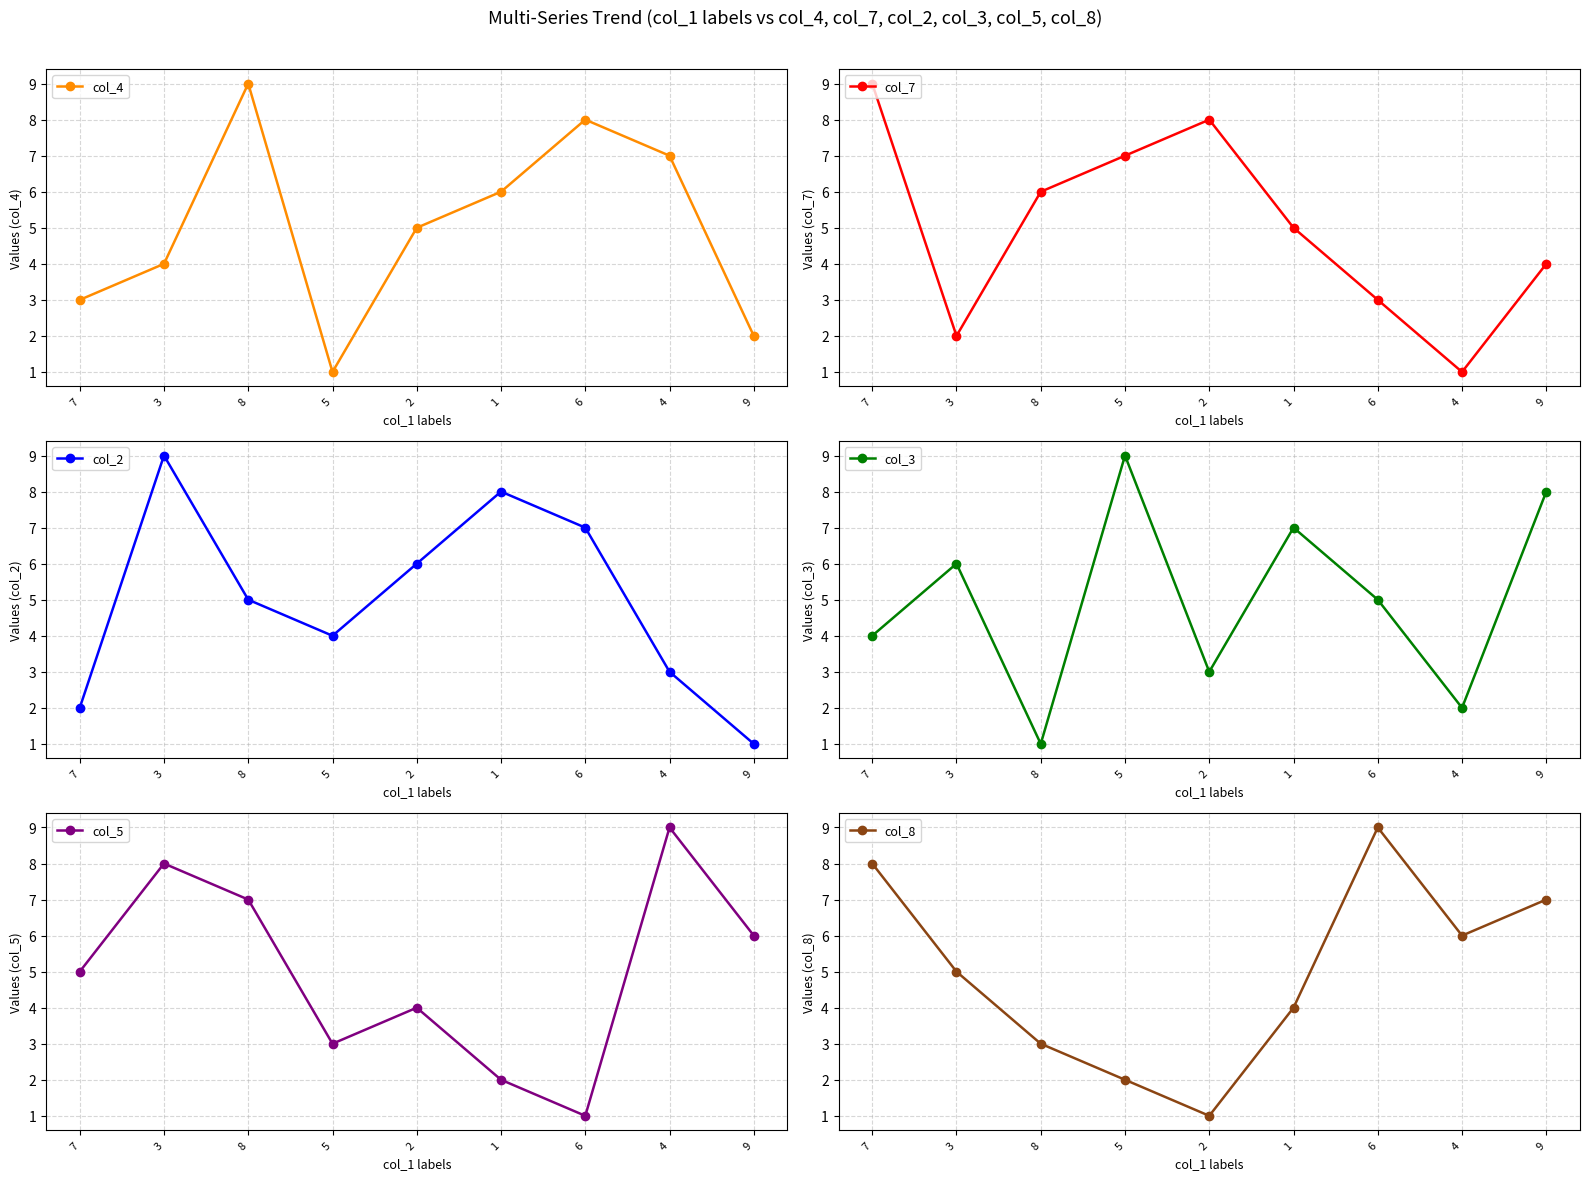

How many lines are shown in the chart?

6